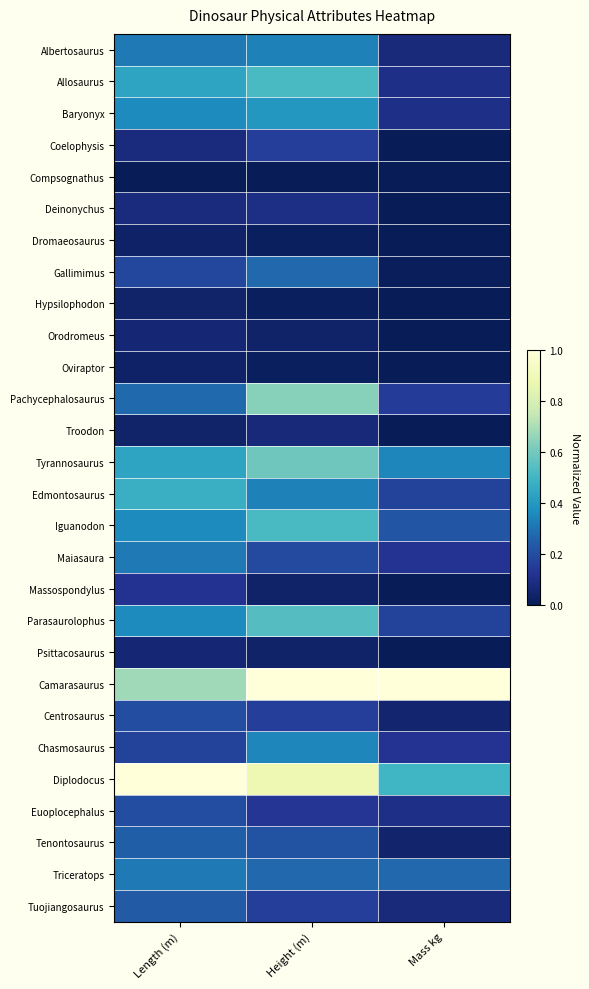

Which label corresponds to the largest value in the chart?

Height (m)